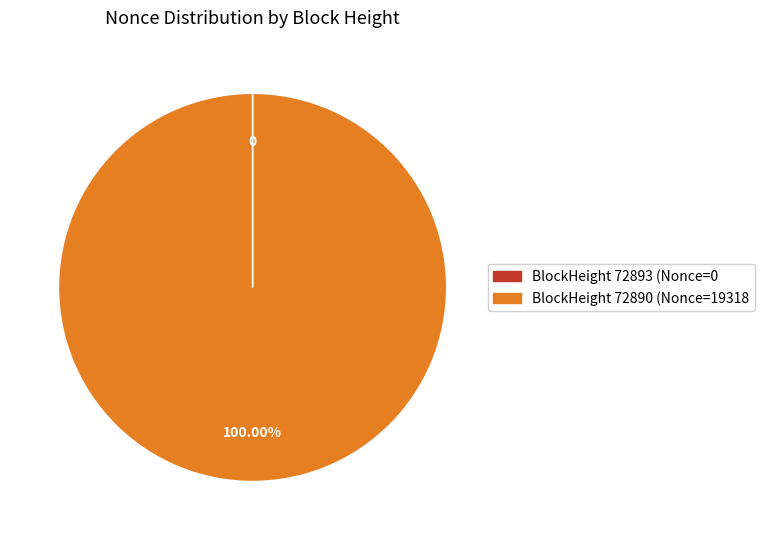

Which slice represents more than half of the pie?

BlockHeight 72890